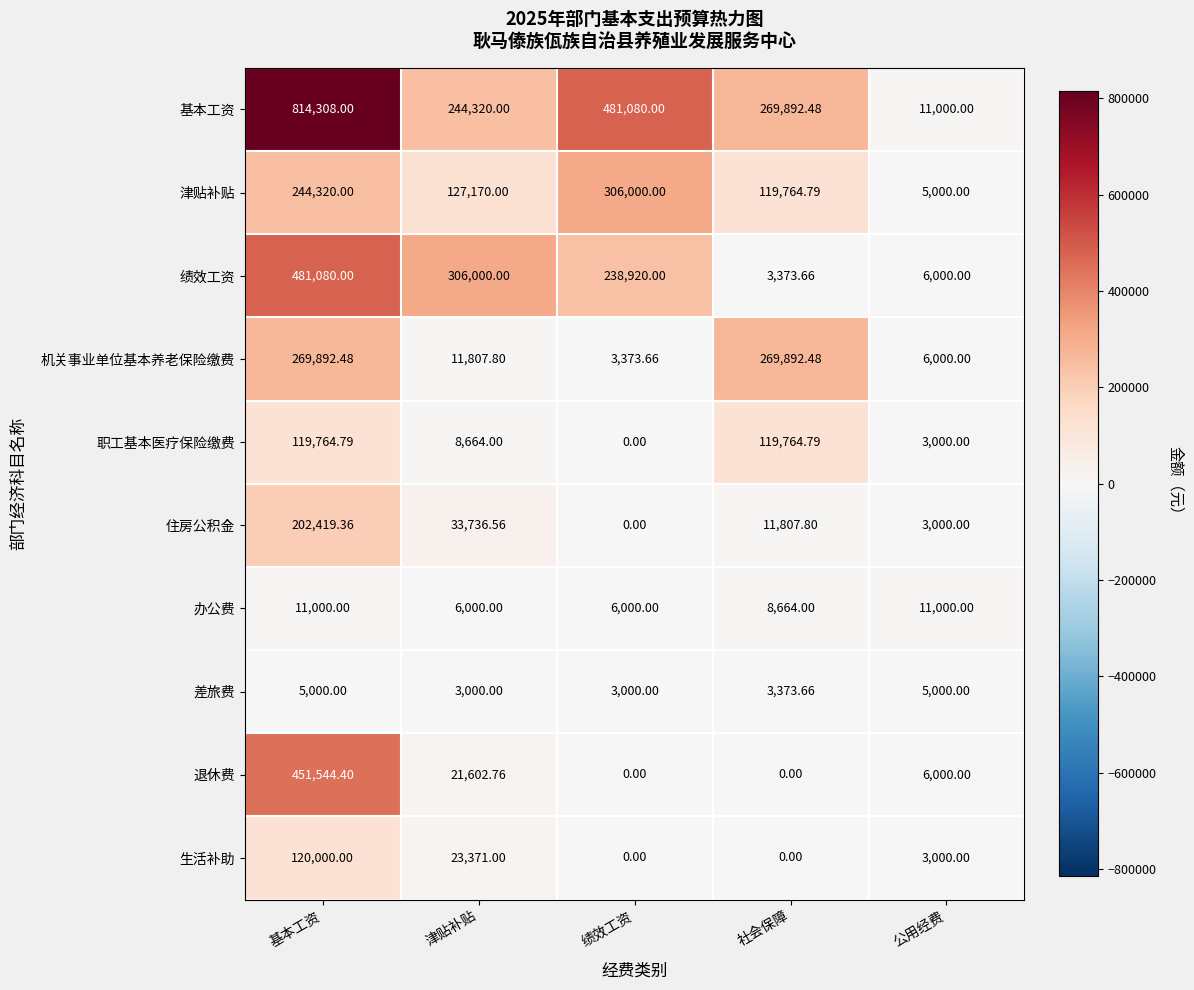

At which label does 住房公积金 first exceed 11807?

基本工资